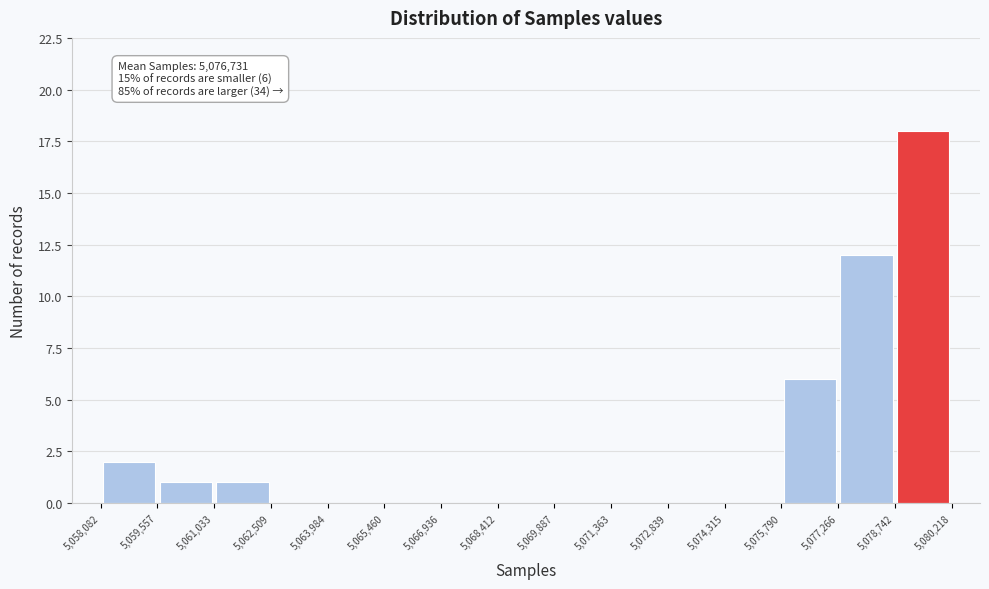

Over which range of the x-axis is the bar tallest?

5,078,742 to 5,080,218